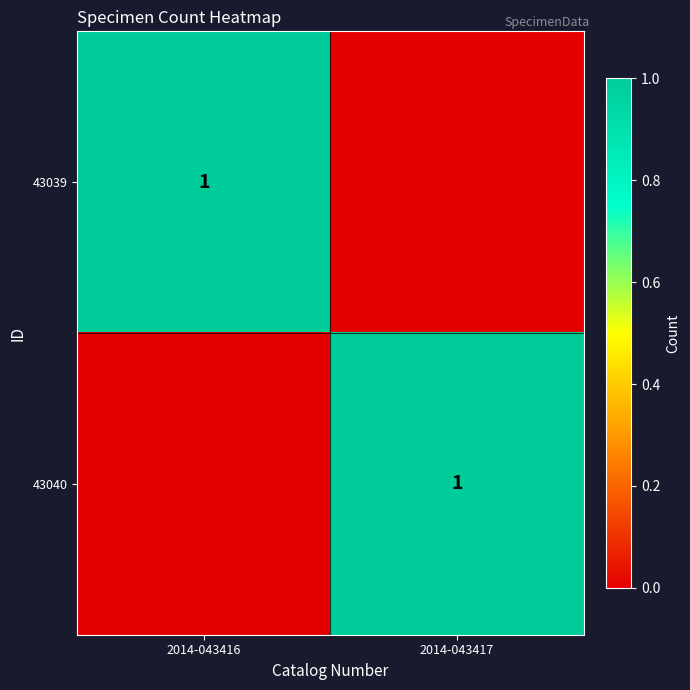

Is it true that 43039 equals 1 at 2014-043416?

True